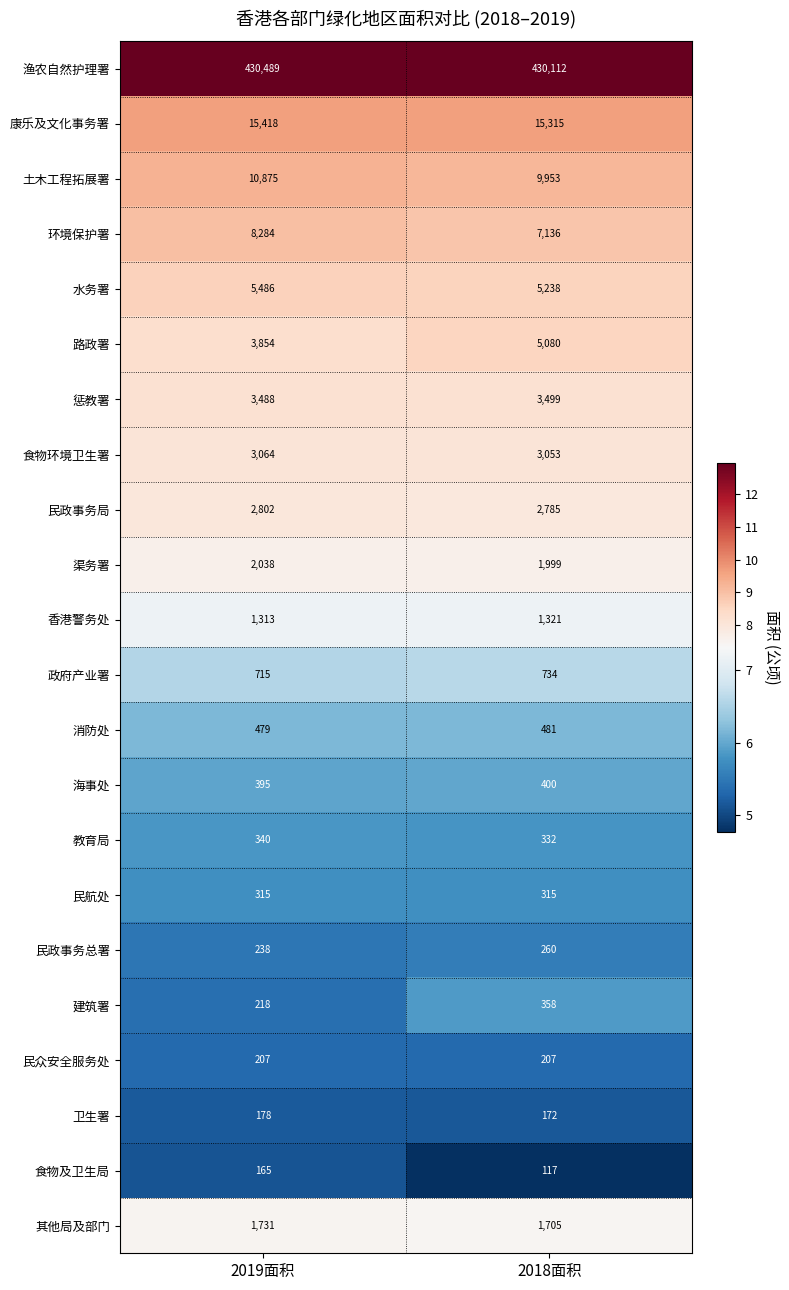

Count the number of categories in the chart.

2